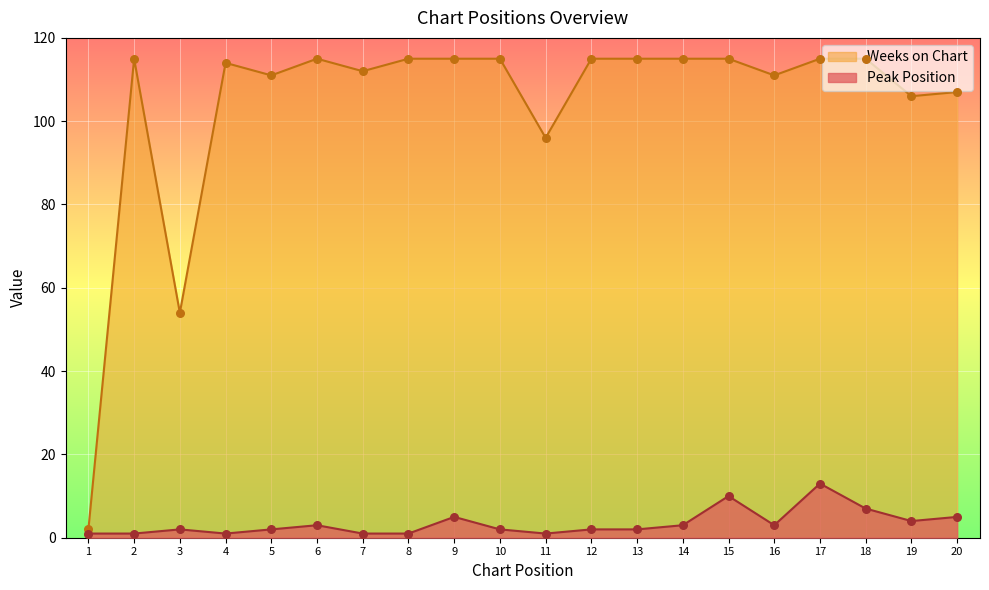

Which series reaches the minimum Y coordinate?

Peak Position